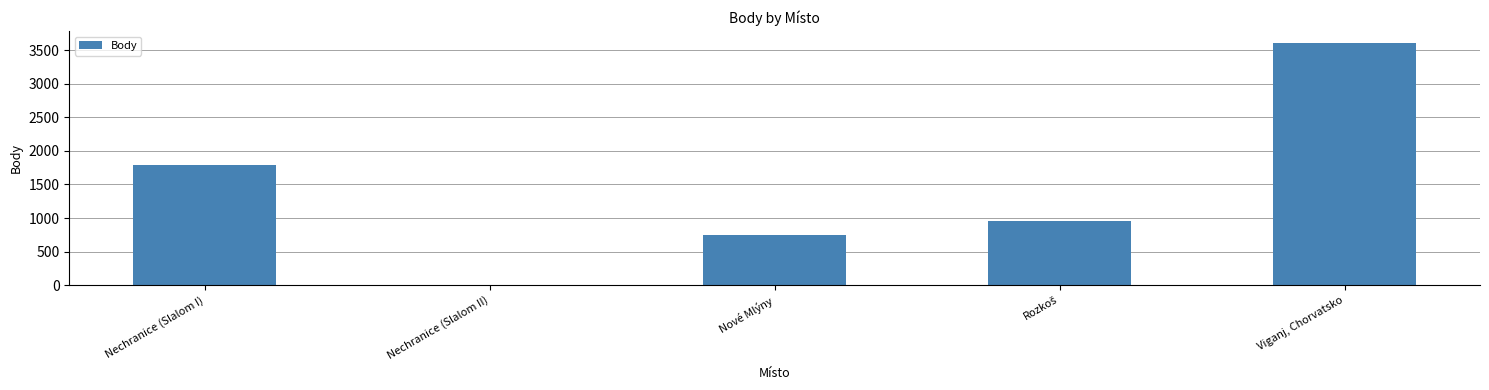

What is the sum of the values at Viganj, Chorvatsko and Nechranice (Slalom II)?

3606